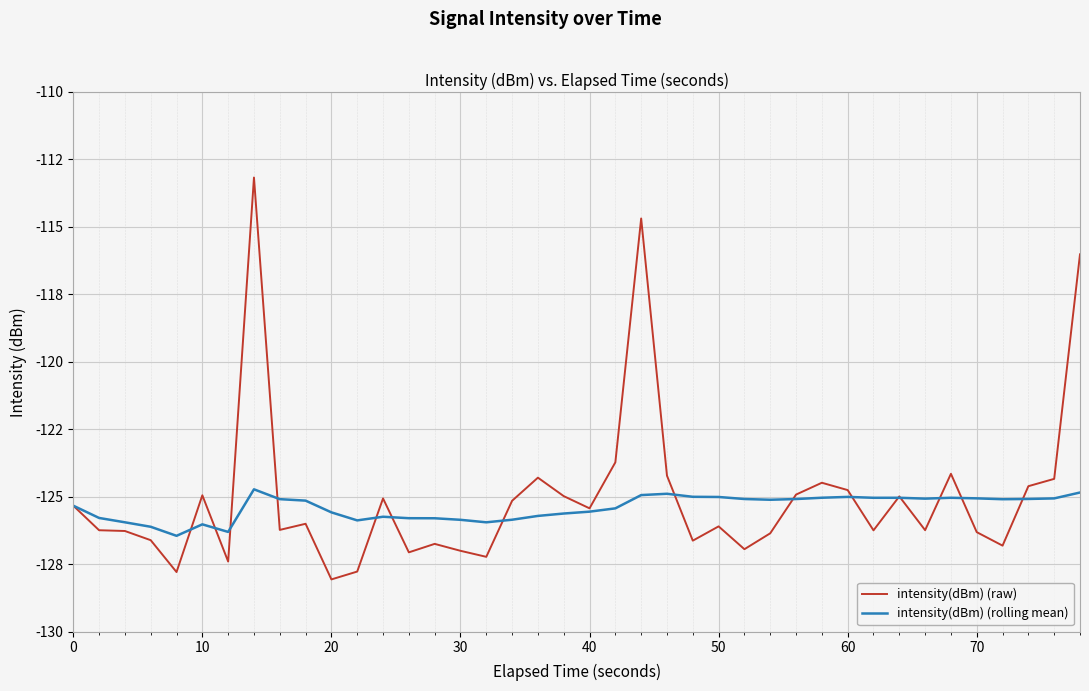

What is the sum of all intensity(dBm) (rolling mean) values?

-5016.2